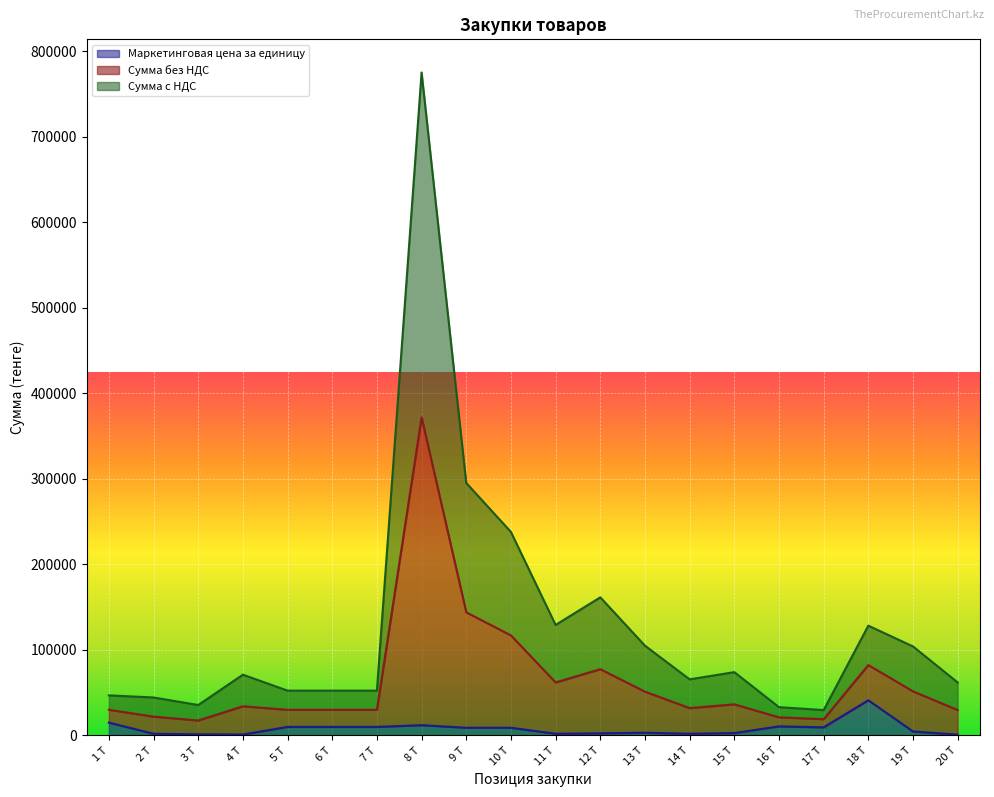

At which category is the sum across all series the highest?

8 Т